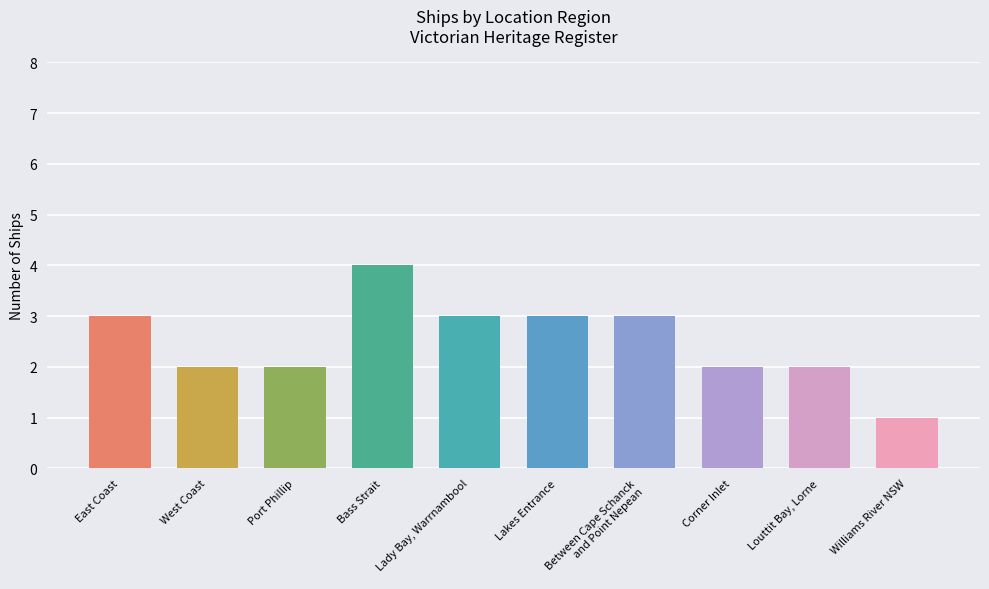

Where does the data first go above 3?

Bass Strait